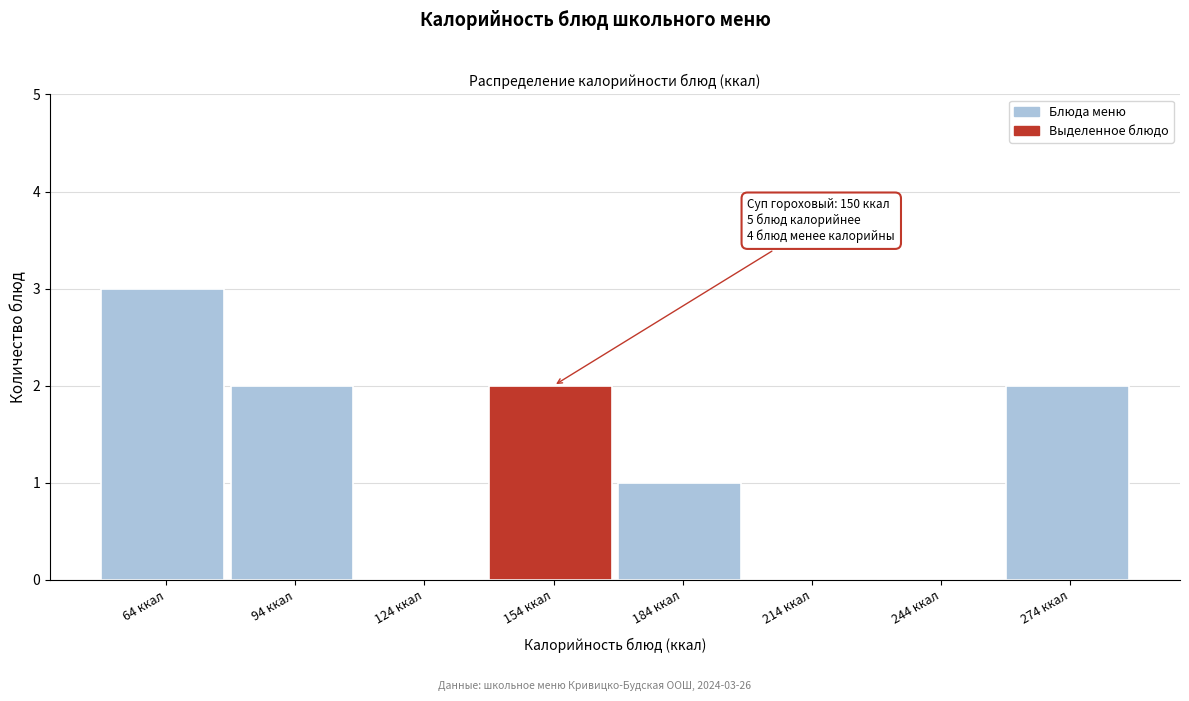

Which range on the x-axis has the tallest bar?

49 to 79